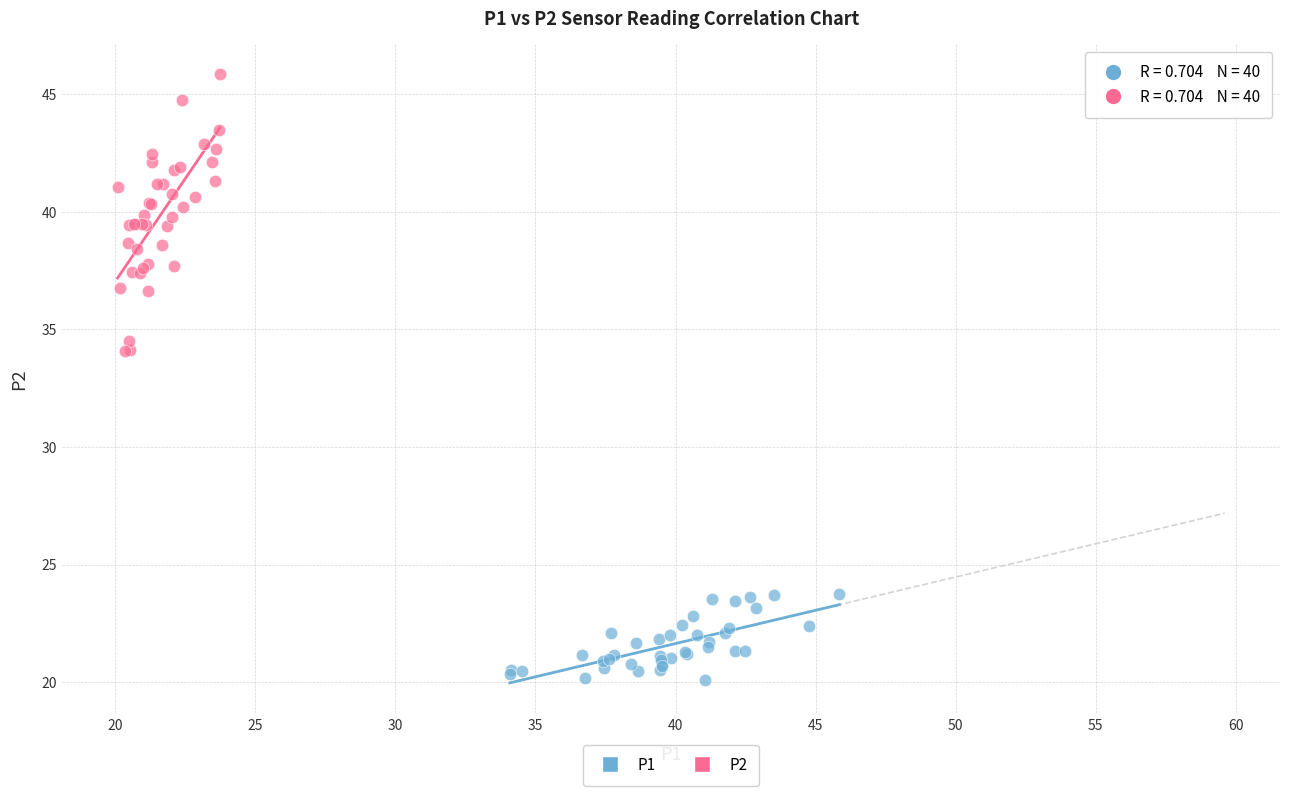

Which series has the largest Y range (max minus min)?

P2